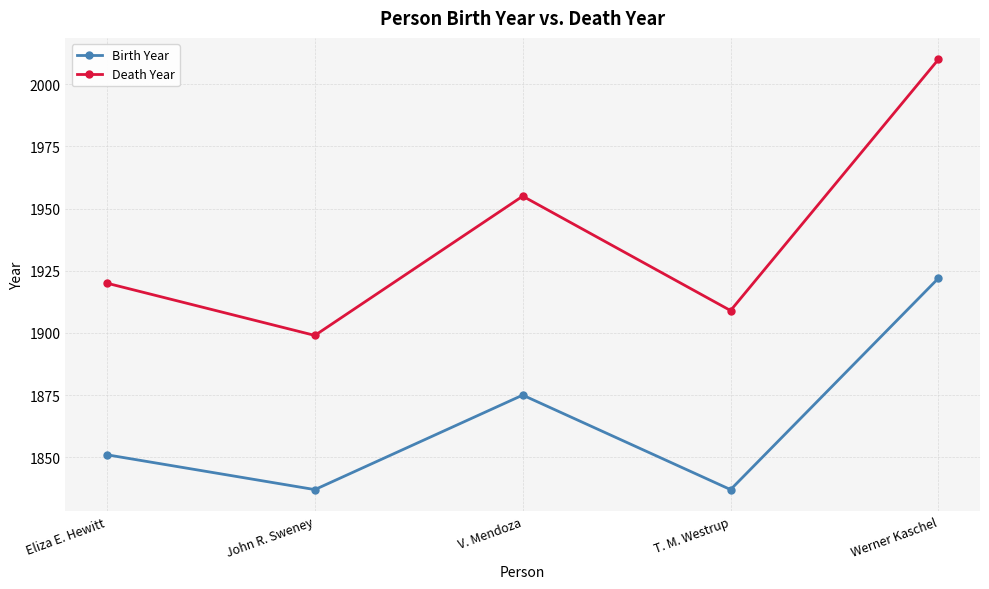

Which series changed the most between V. Mendoza and T. M. Westrup?

Death Year